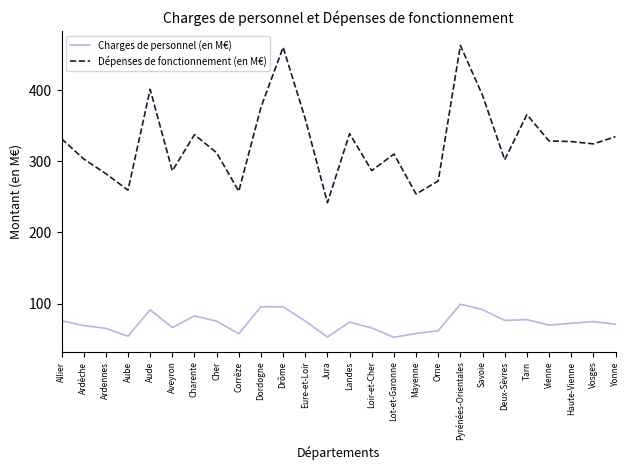

At which category does Charges de personnel (en M€) reach its first local valley?

Aube